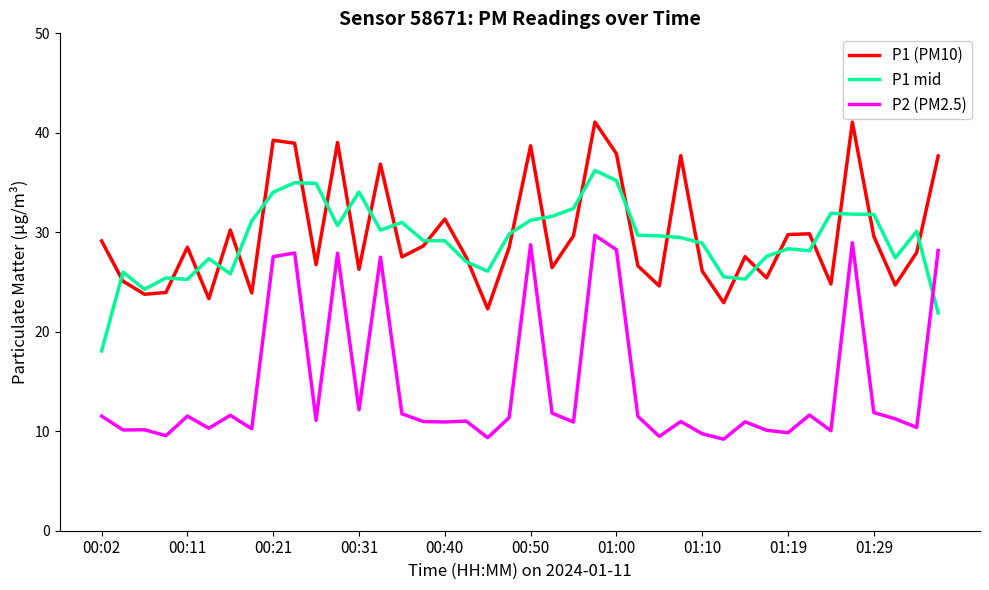

Which series has the largest range (max minus min)?

P2 (PM2.5)